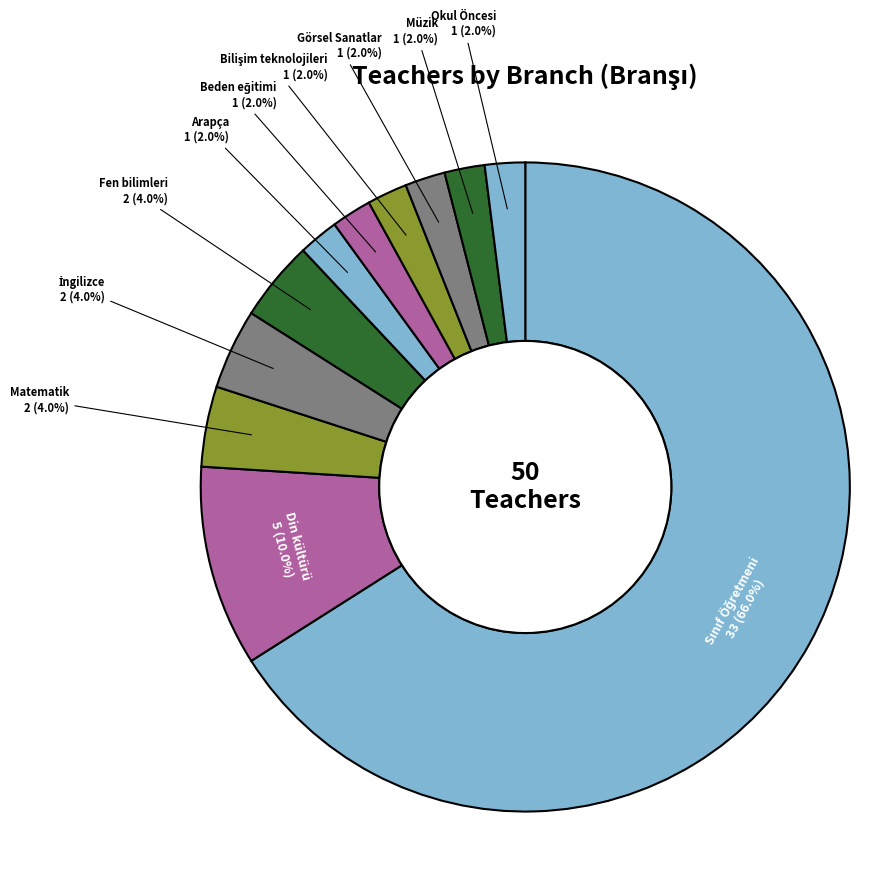

What percentage do Okul Öncesi and Din kültürü together represent?

12.0%